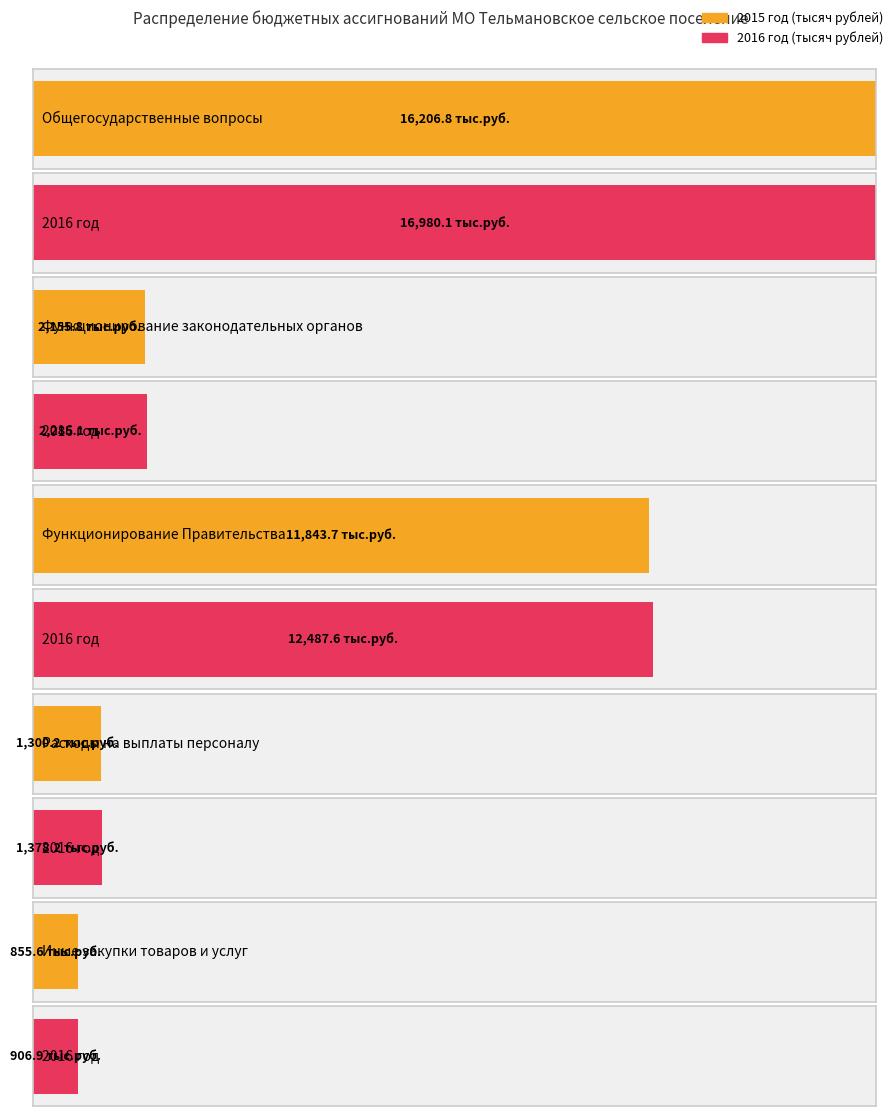

What is the label of the 4th bar from the left?

Расходы на выплаты персоналу